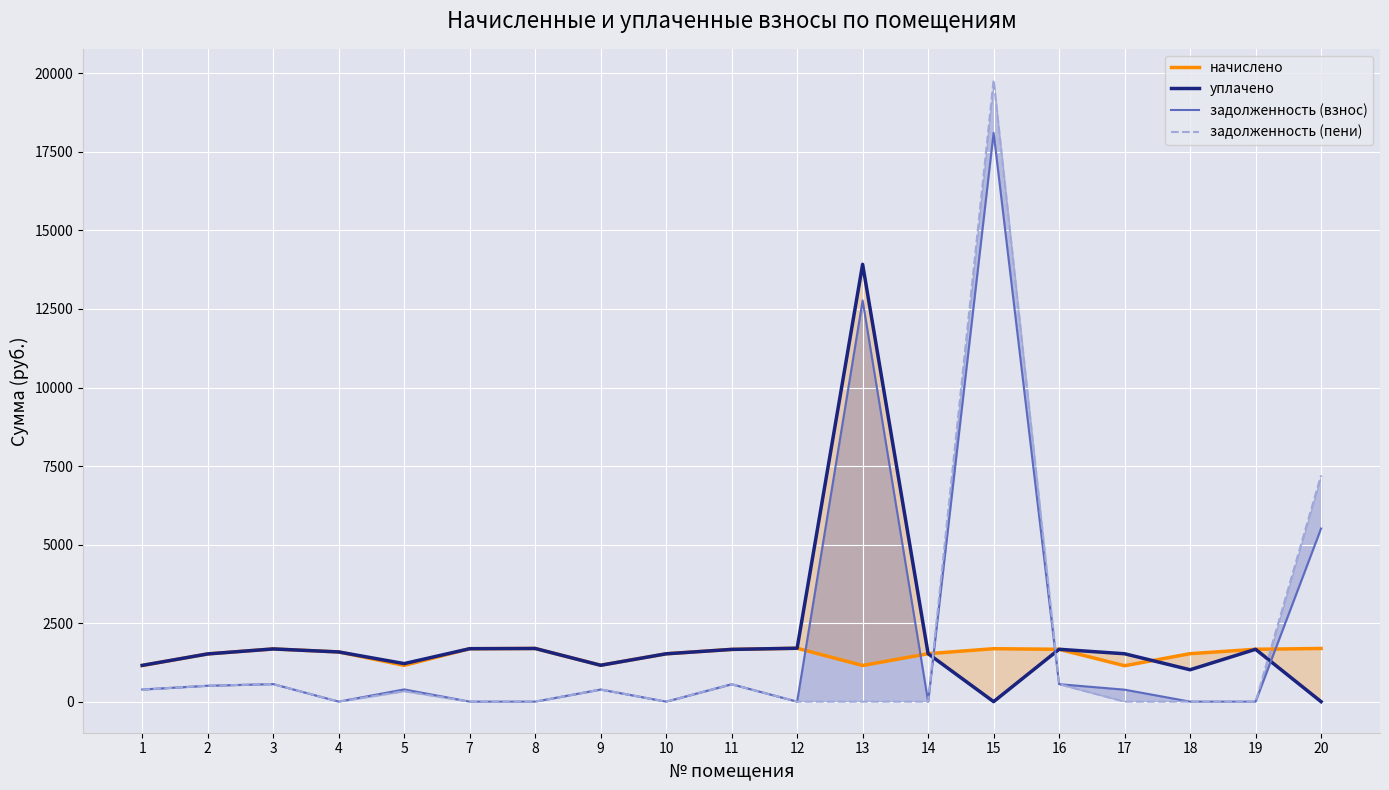

Reading left to right, what are all the values shown in this chart?

начислено: 1=1150.3	2=1519.0	3=1677.6	4=1581.7	5=1154.0	7=1685.0	8=1692.3	9=1157.7	10=1522.7	11=1662.8	12=1699.7	13=1150.3	14=1526.4	15=1685.0	16=1666.5	17=1143.0	18=1526.4	19=1666.5	20=1692.3
уплачено: 1=1153.6	2=1519.0	3=1677.6	4=1581.7	5=1210.8	7=1685.0	8=1692.3	9=1157.7	10=1522.7	11=1662.8	12=1699.7	13=13921.2	14=1526.4	15=0.0	16=1666.5	17=1524.0	18=1014.7	19=1666.5	20=0.0
задолженность (взнос): 1=386.7	2=506.4	3=559.2	4=0.0	5=389.3	7=0.0	8=0.0	9=385.9	10=0.0	11=554.3	12=0.0	13=12770.8	14=0.0	15=18106.4	16=555.5	17=381.0	18=0.0	19=0.0	20=5510.8
задолженность (пени): 1=383.4	2=506.4	3=559.2	4=0.0	5=332.4	7=0.0	8=0.0	9=385.9	10=0.0	11=554.3	12=0.0	13=0.0	14=0.0	15=19791.4	16=555.5	17=0.0	18=0.0	19=0.0	20=7203.1